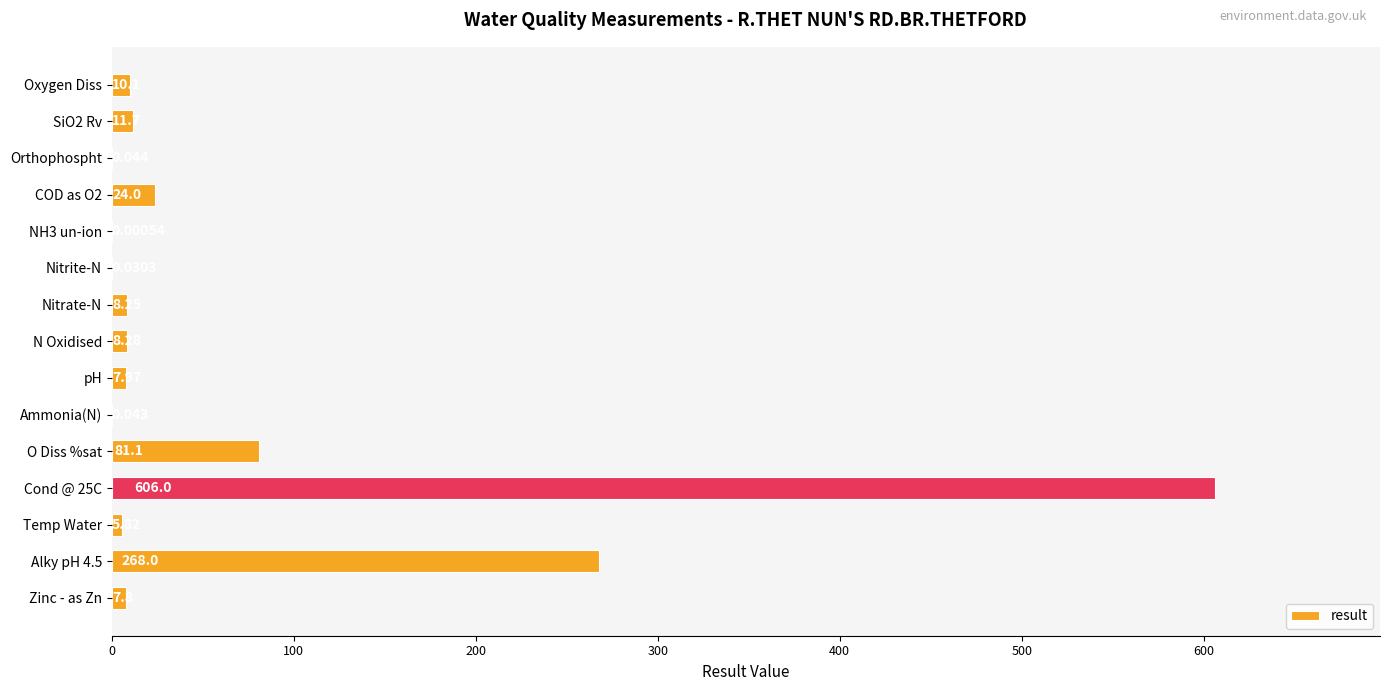

Between NH3 un-ion and O Diss %sat, which is larger?

O Diss %sat